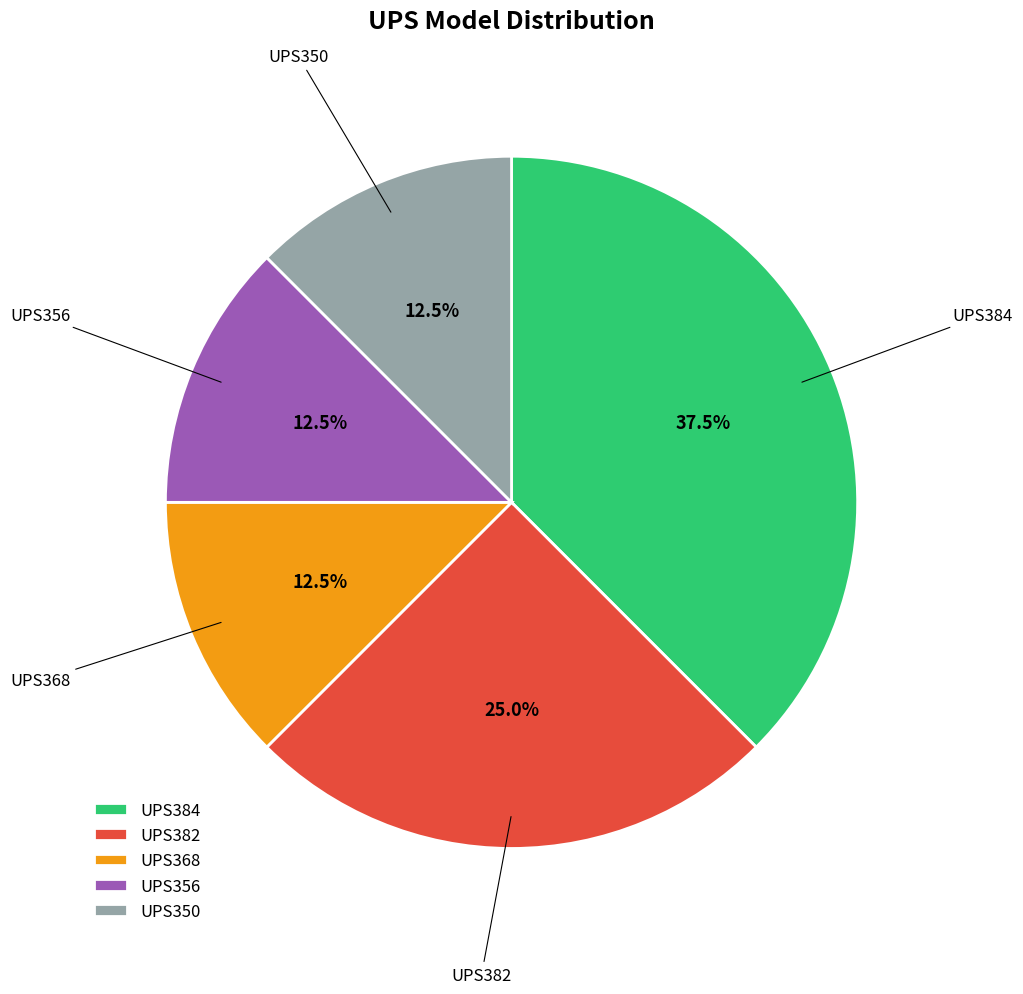

Is there a majority slice in this chart?

No